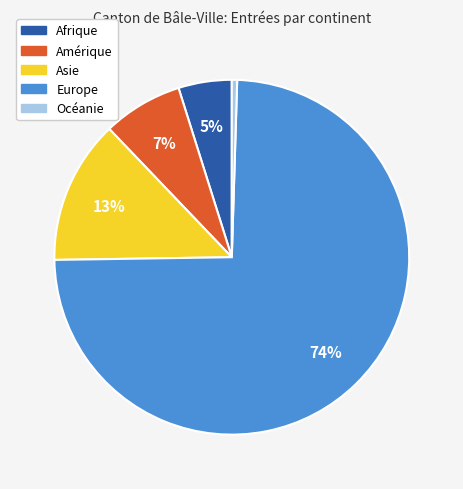

Rank the categories by value from highest to lowest.

Europe, Asie, Amérique, Afrique, Océanie